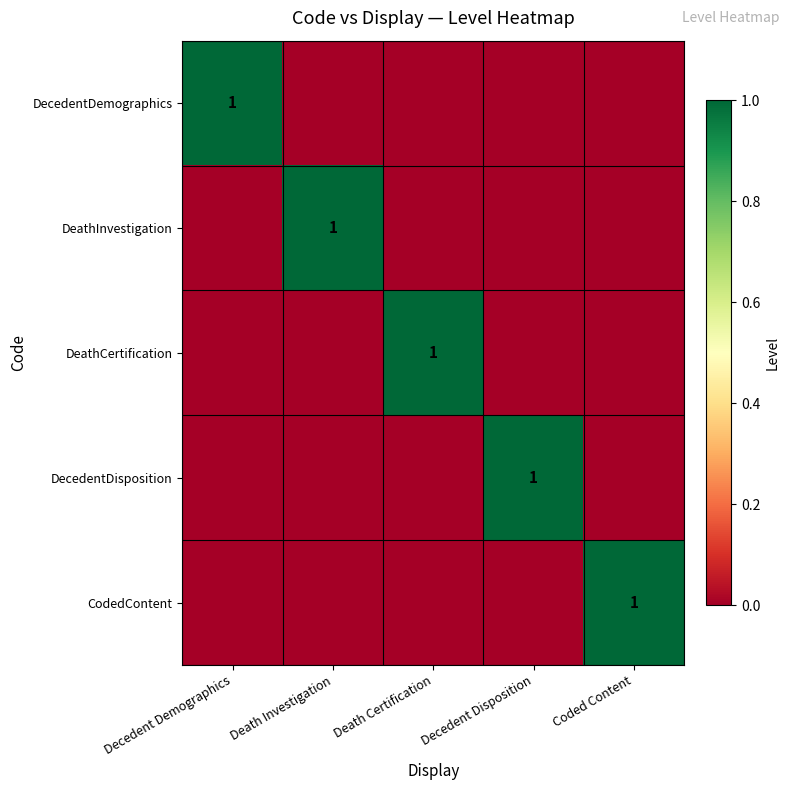

Is it true that DecedentDisposition equals 1 at Decedent Disposition?

True